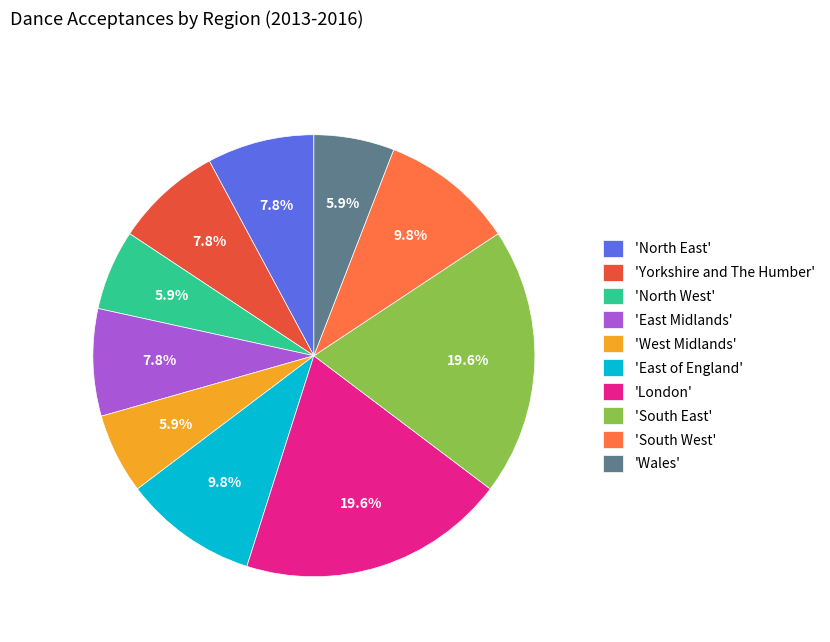

What is the ratio of the value at 'West Midlands' to the value at 'Yorkshire and The Humber'?

0.8